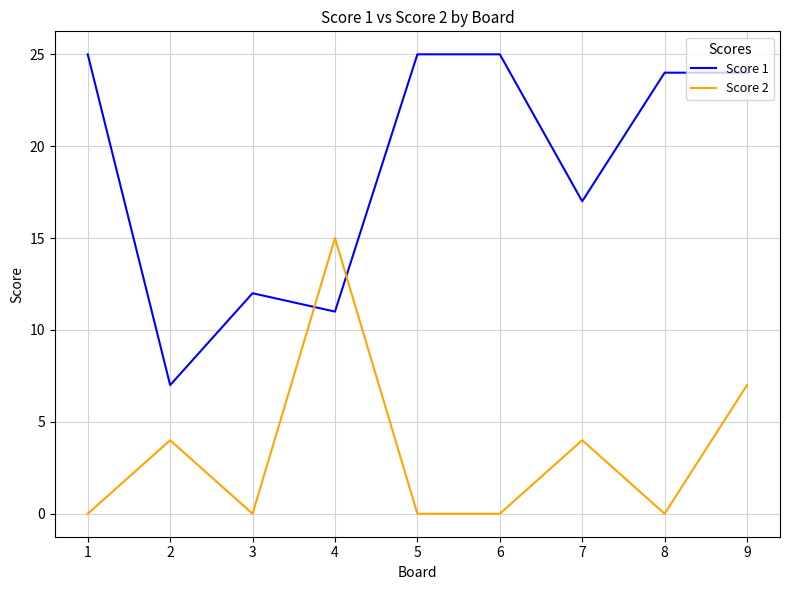

Reading right to left, what are all the values shown in this chart?

Score 1: 9=24	8=24	7=17	6=25	5=25	4=11	3=12	2=7	1=25
Score 2: 9=7	8=0	7=4	6=0	5=0	4=15	3=0	2=4	1=0